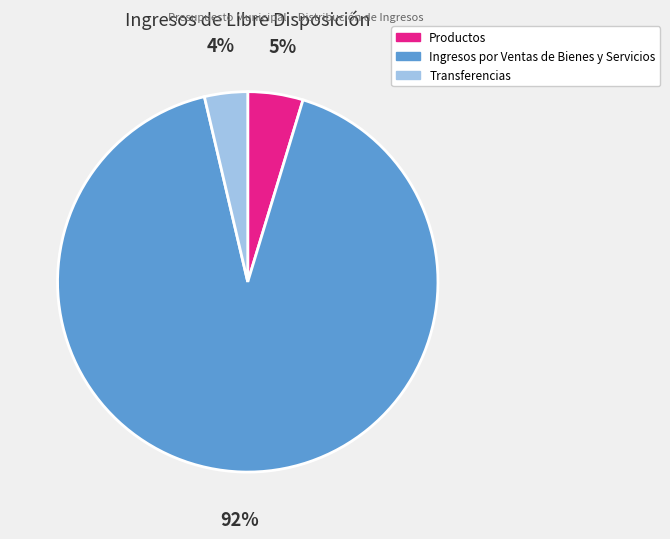

What is the largest slice in the pie chart?

Ingresos por Ventas de Bienes y Servicios